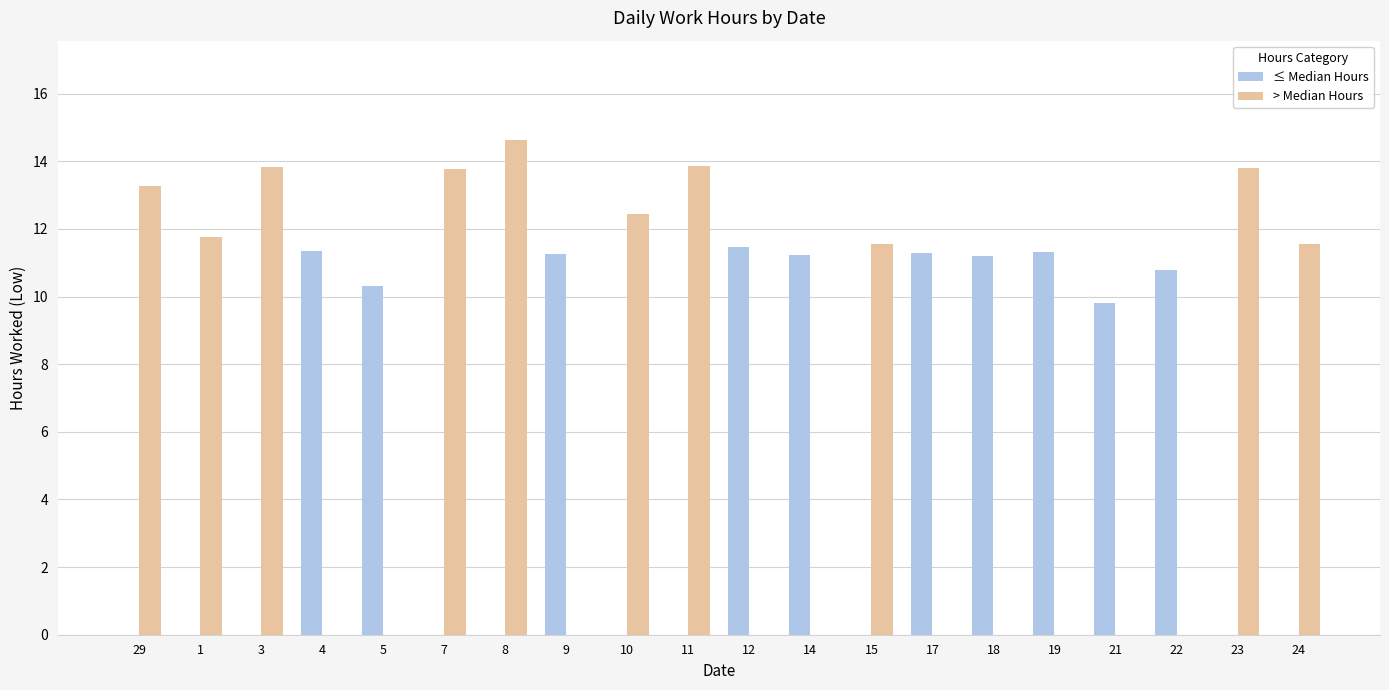

At which label does ≤ Median Hours first exceed 9?

4